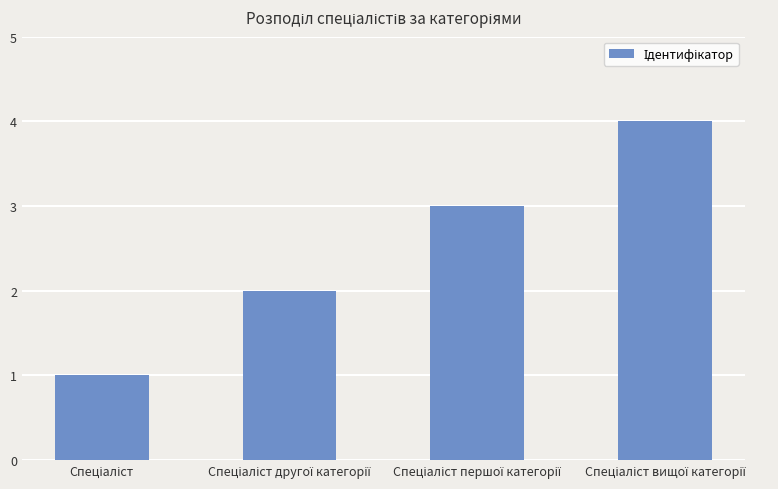

What is the greatest value displayed?

4